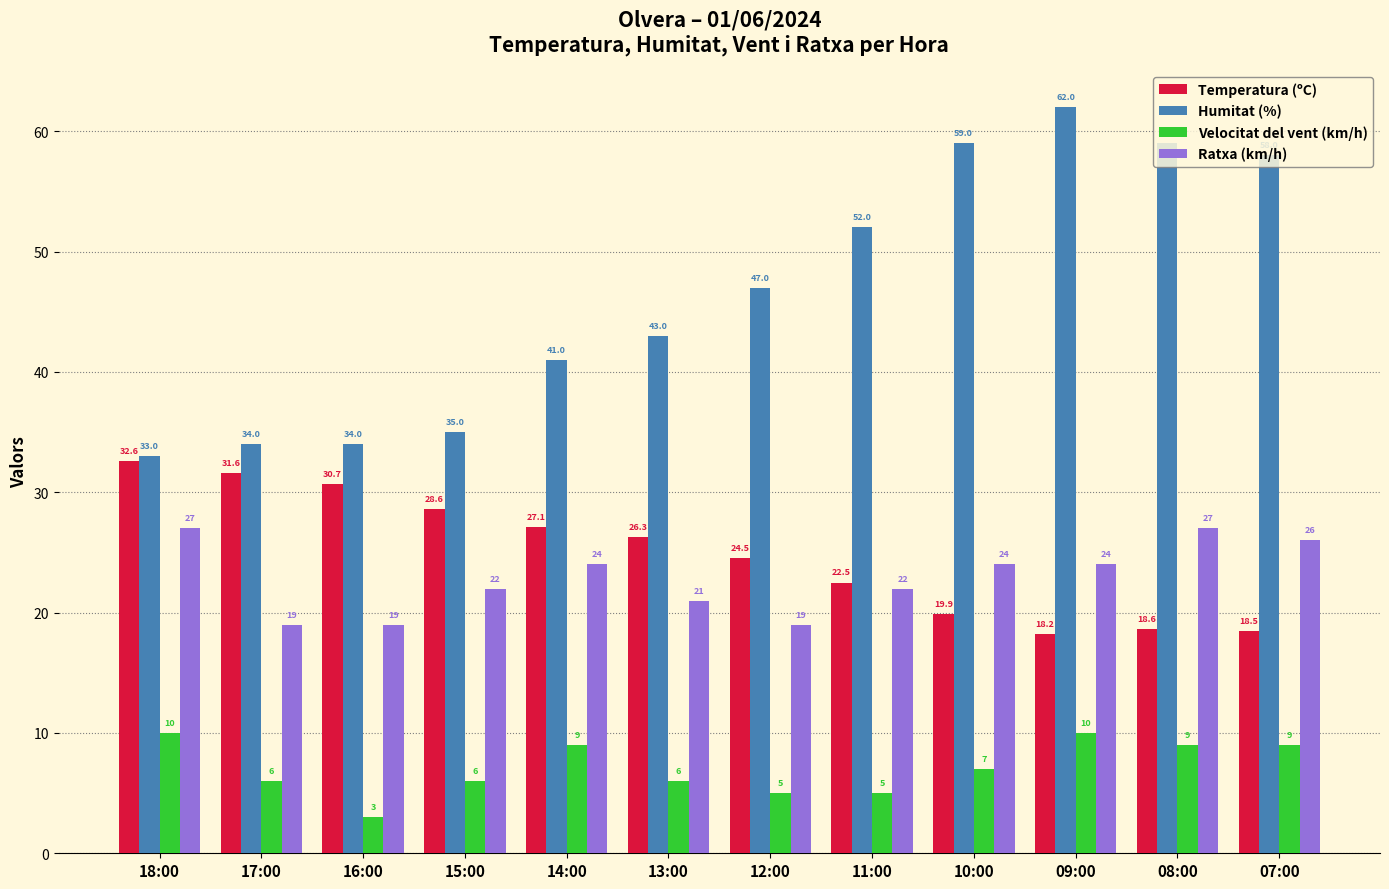

The Temperatura (ºC) series shows 28.2 at 08:00. True or false?

False